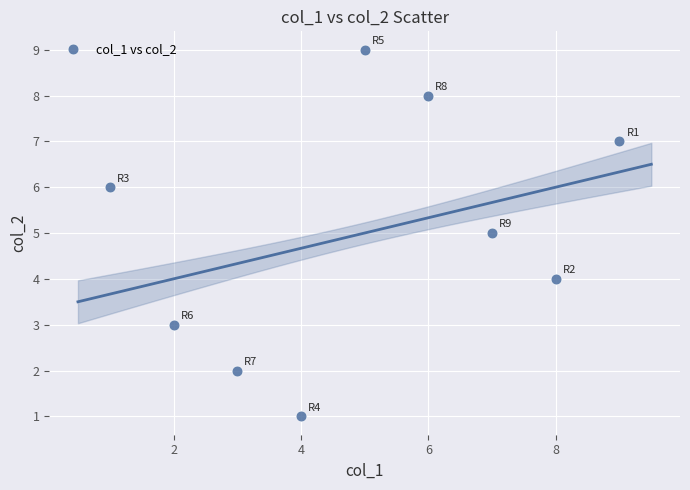

What is the average Y value?

5